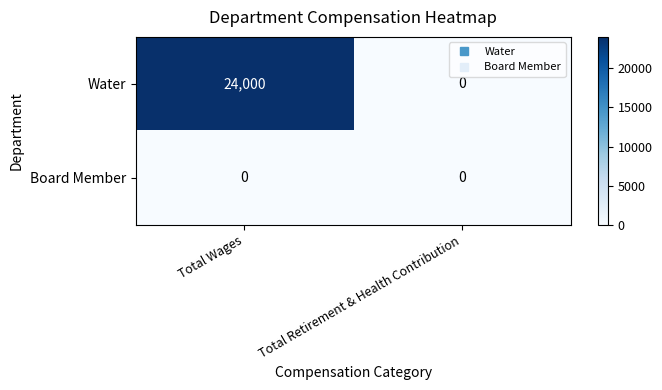

Which series has the largest total across all categories?

Water